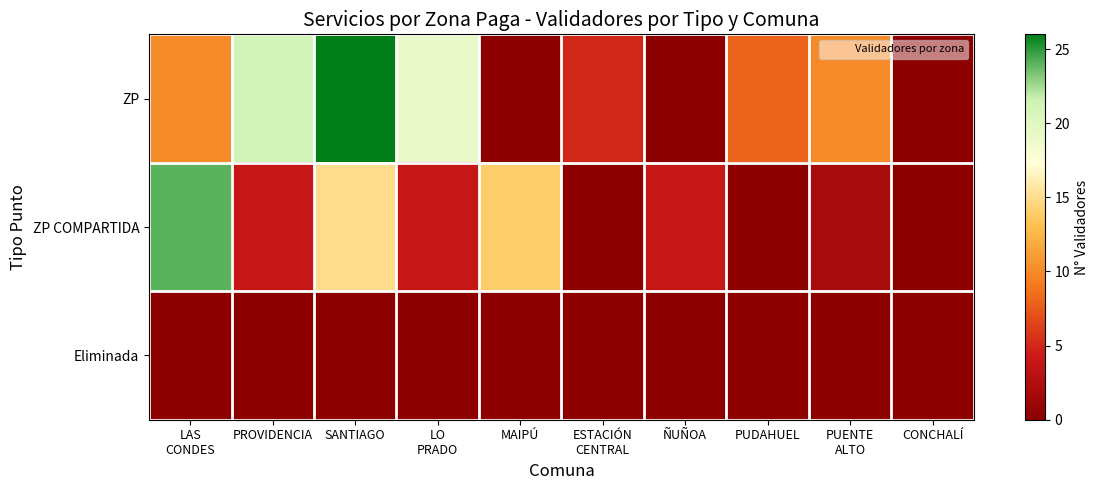

Which series has the widest spread of values?

ZP